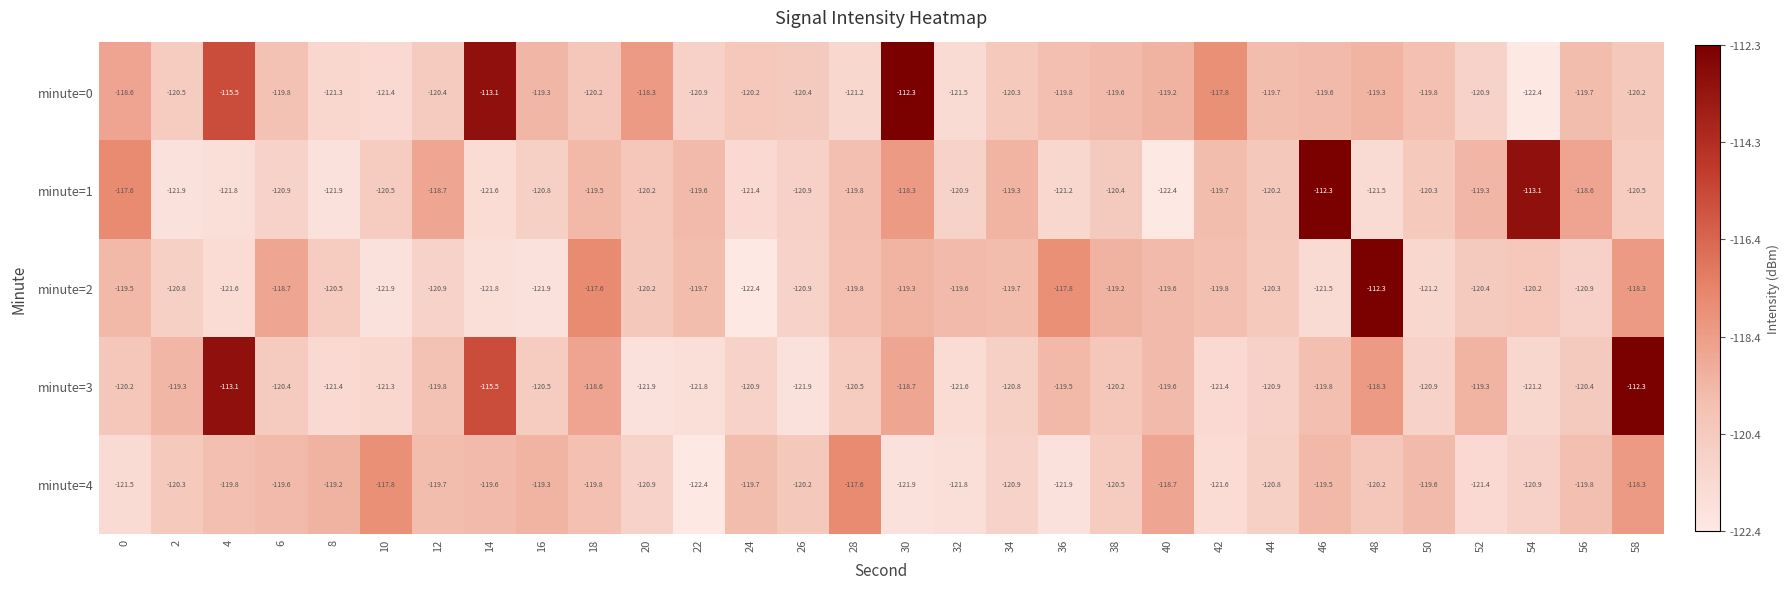

Which category has the highest value in the minute=3 series?

58